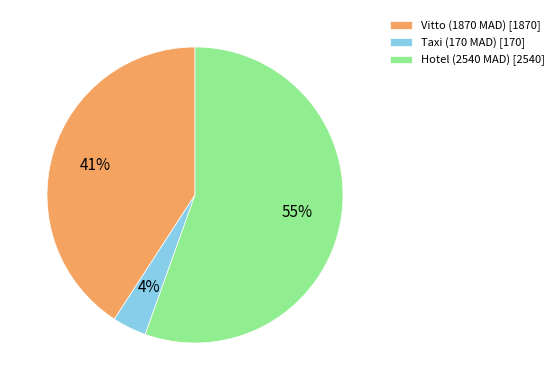

The Vitto (1870 MAD) slice represents 41% of the pie. True or false?

True